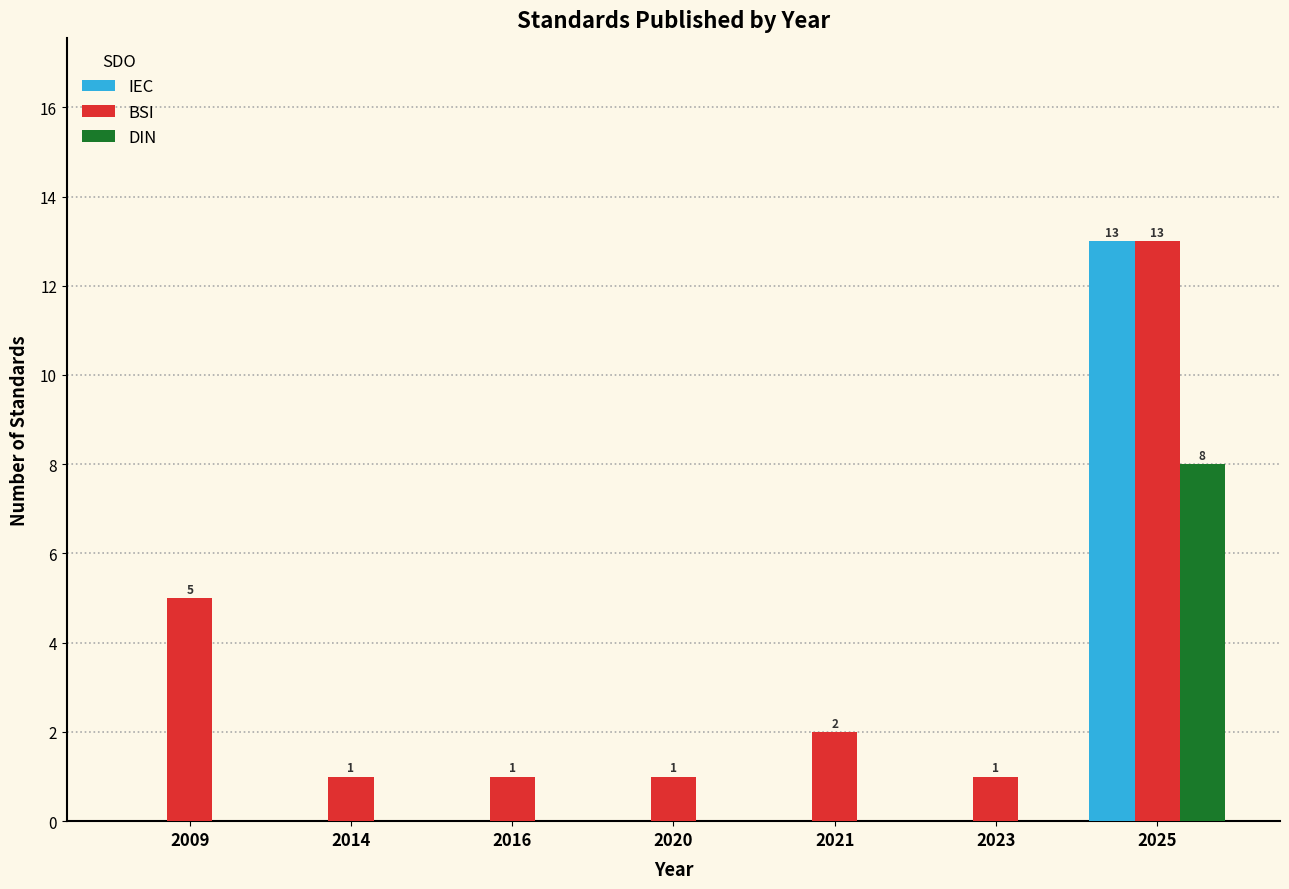

Reading left to right, list all the values displayed in this chart.

IEC: 2009=0	2014=0	2016=0	2020=0	2021=0	2023=0	2025=13
BSI: 2009=5	2014=1	2016=1	2020=1	2021=2	2023=1	2025=13
DIN: 2009=0	2014=0	2016=0	2020=0	2021=0	2023=0	2025=8